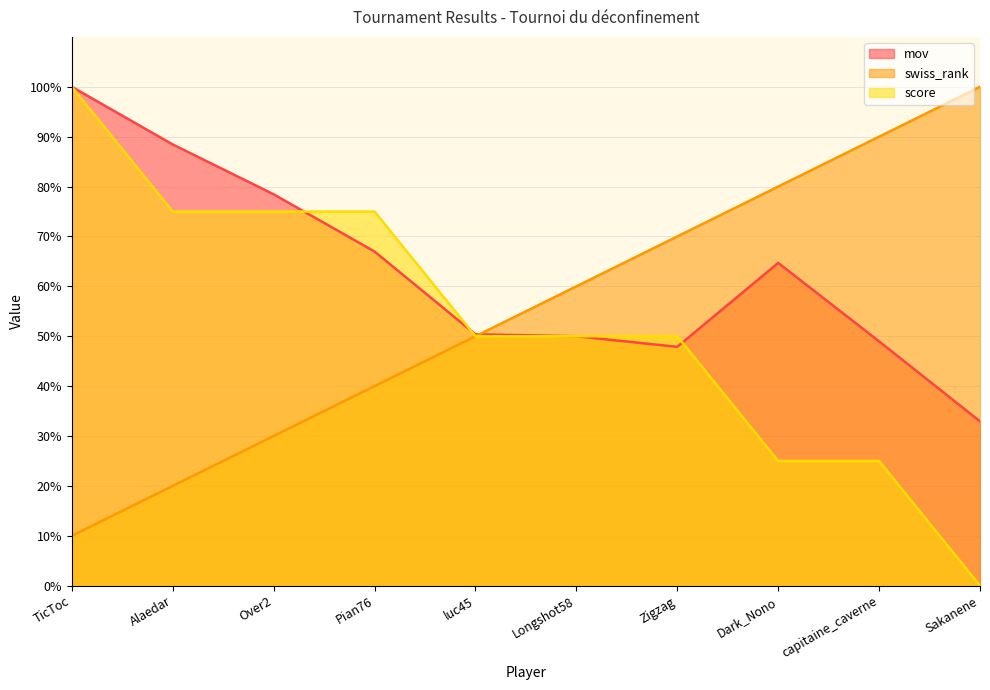

List the labels in order of score value, smallest first.

Sakanene, Dark_Nono, capitaine_caverne, luc45, Longshot58, Zigzag, Alaedar, Over2, Pian76, TicToc